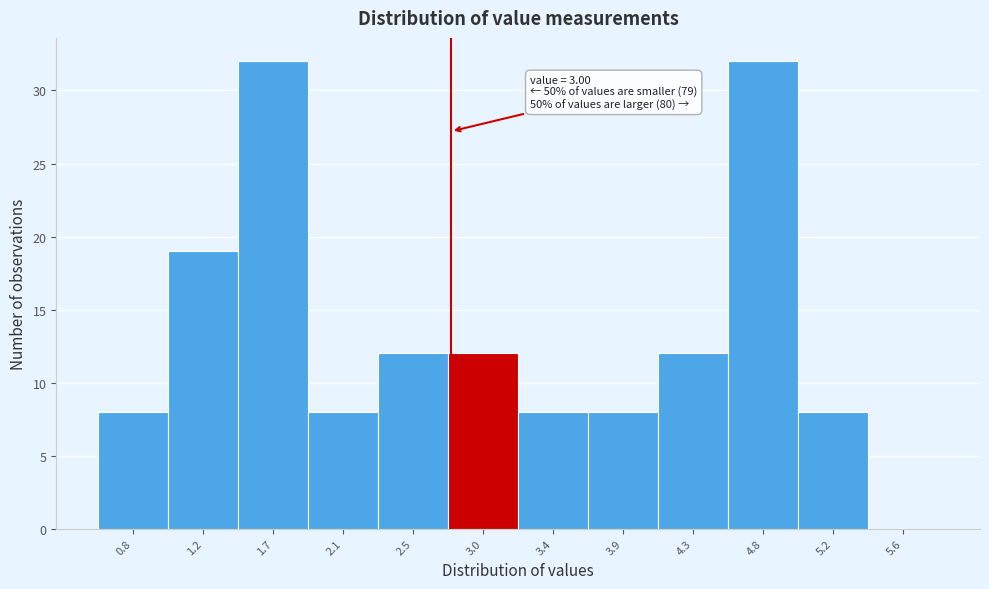

Reading left to right, transcribe all the data shown in this chart.

0.8=8	1.2=19	1.7=32	2.1=8	2.5=12	3.0=12	3.4=8	3.9=8	4.3=12	4.8=32	5.2=8	5.6=0